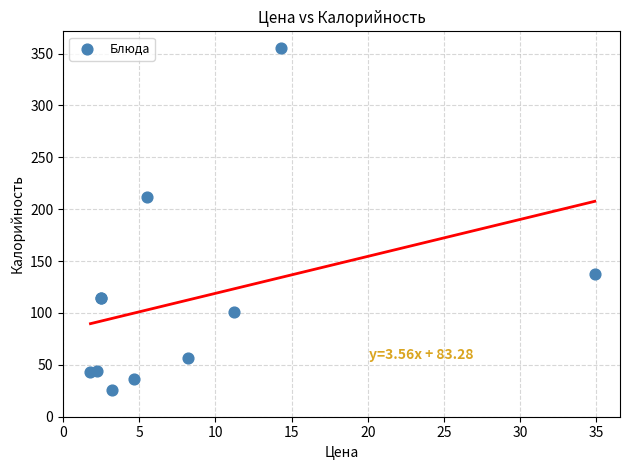

What Y value in the scatter plot is closest to 190?

212.2